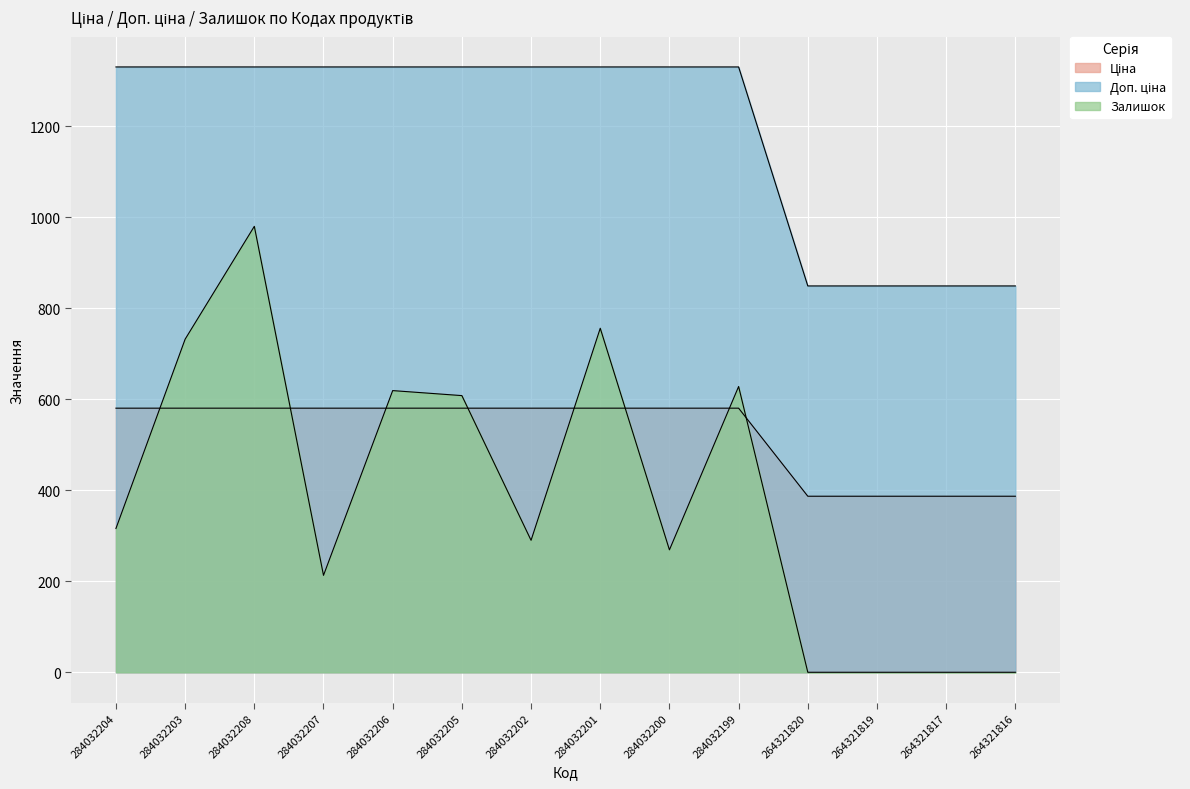

Reading left to right, list all the values displayed in this chart.

Ціна: 580.4	580.4	580.4	580.4	580.4	580.4	580.4	580.4	580.4	580.4	386.9	386.9	386.9	386.9
Доп. ціна: 1330.3	1330.3	1330.3	1330.3	1330.3	1330.3	1330.3	1330.3	1330.3	1330.3	849.0	849.0	849.0	849.0
Залишок: 316.0	732.0	980.0	213.0	619.0	608.0	290.0	756.0	269.0	628.0	0.0	0.0	0.0	0.0